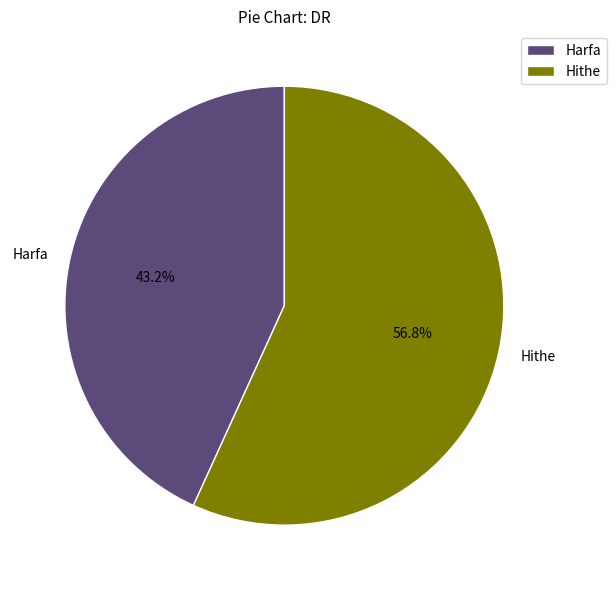

True or false: Hithe accounts for 57% of the total.

True